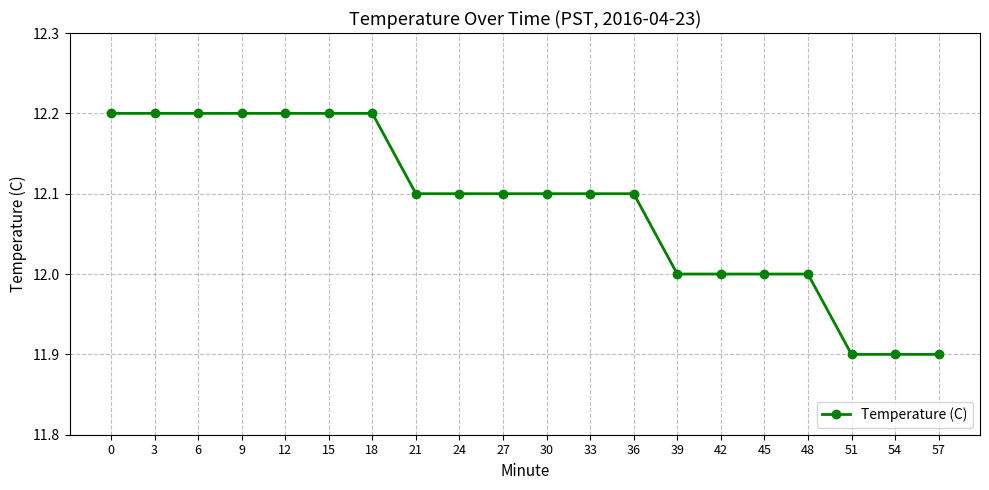

Does the chart display data point markers on the line(s)?

Yes